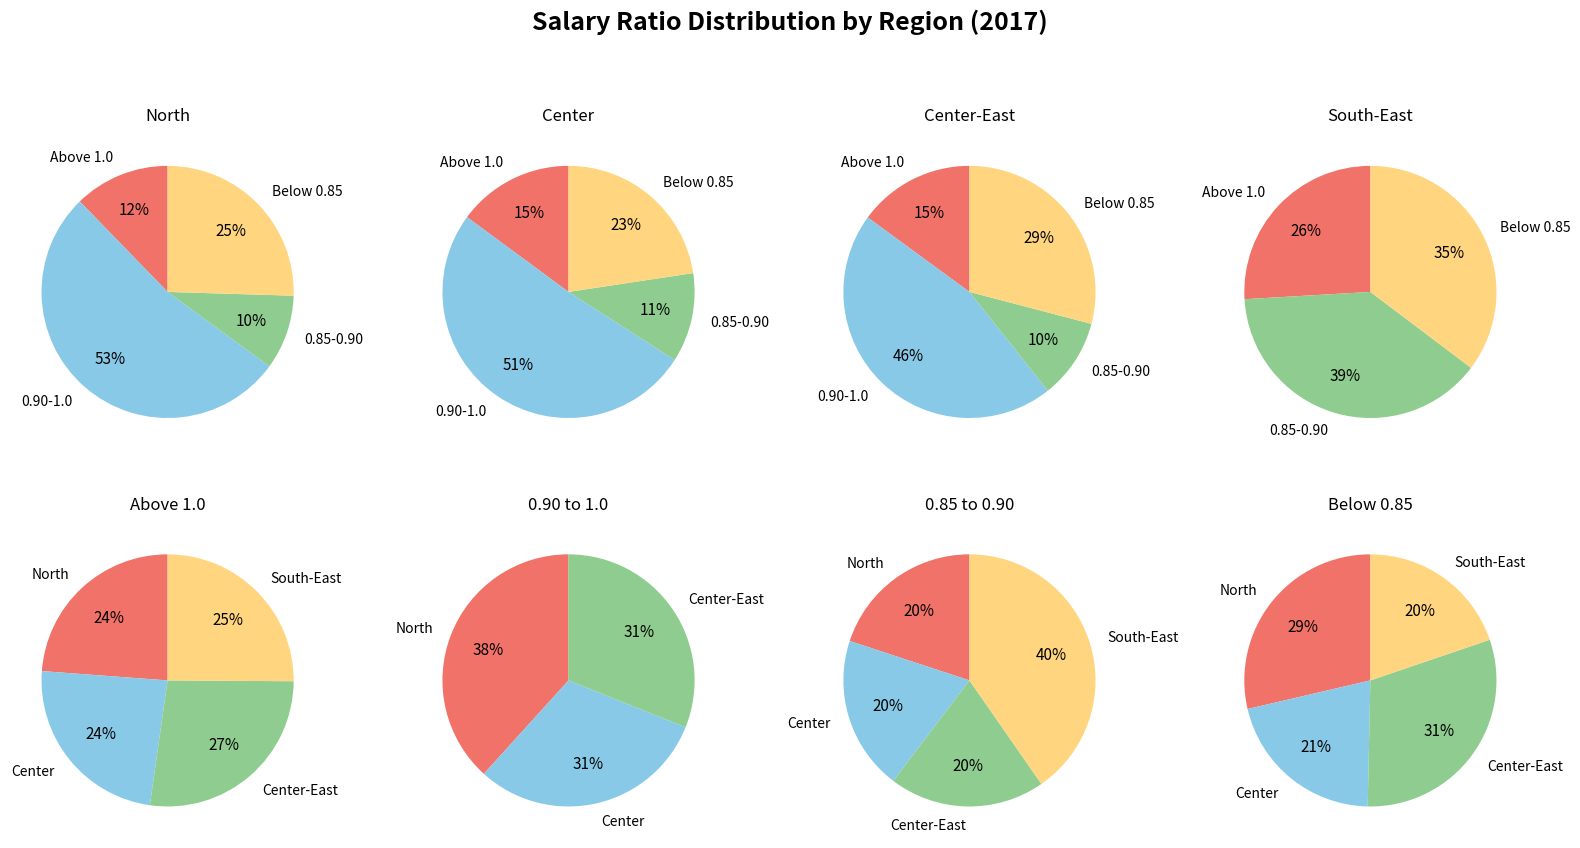

The 18 slice represents 1% of the pie. True or false?

False